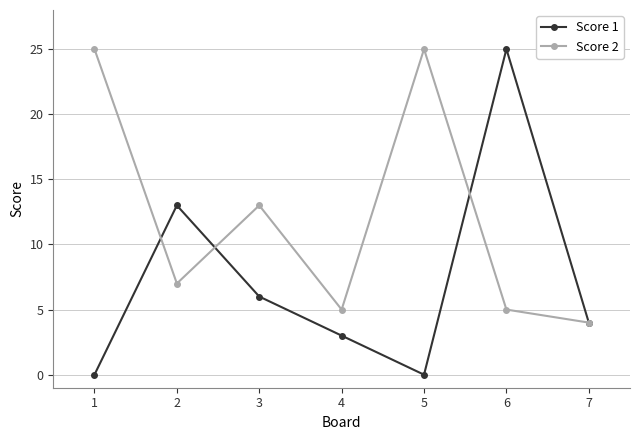

The value of Score 2 at 3 is 19. True or false?

False